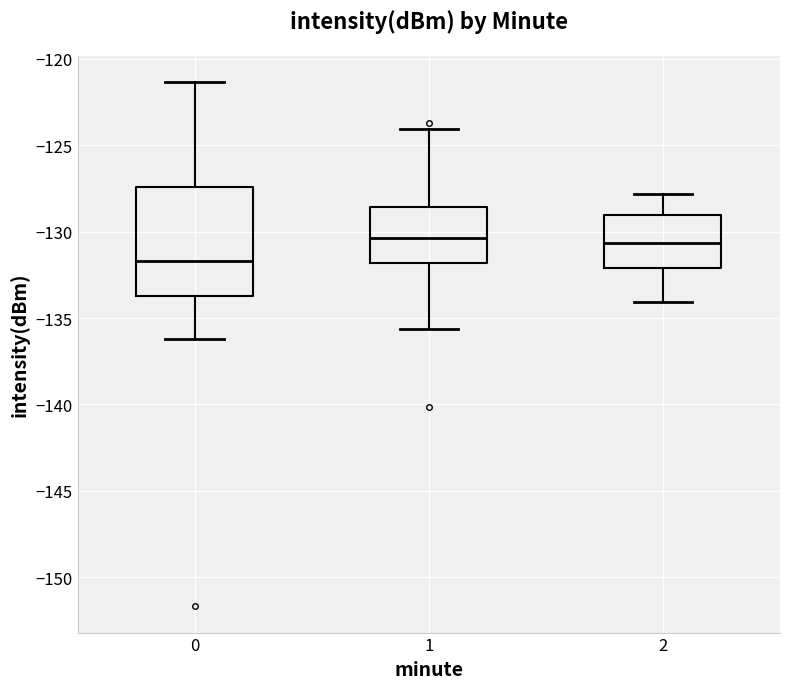

Which box has the lowest median line?

0